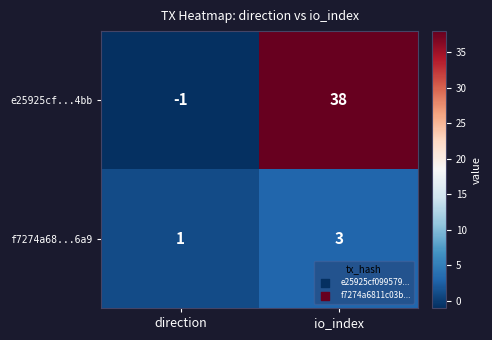

Reading left to right, extract all data points from this chart.

e25925cf...4bb: -1	38
f7274a68...6a9: 1	3